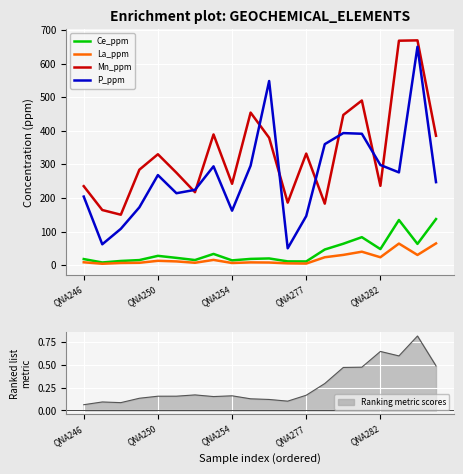

At which category is the sum across all series the highest?

18